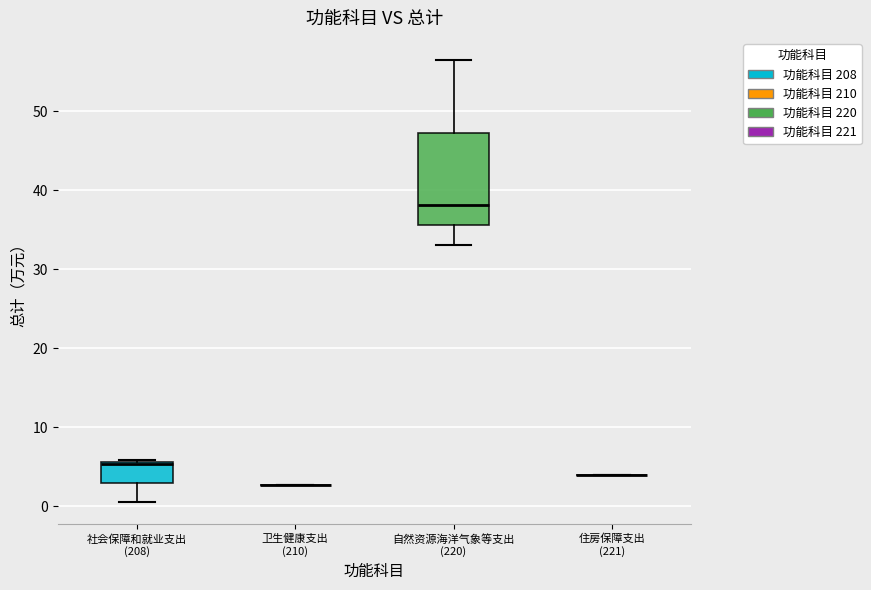

Which box is the tallest, from its lower edge to its upper edge?

自然资源海洋气象等支出 (220)